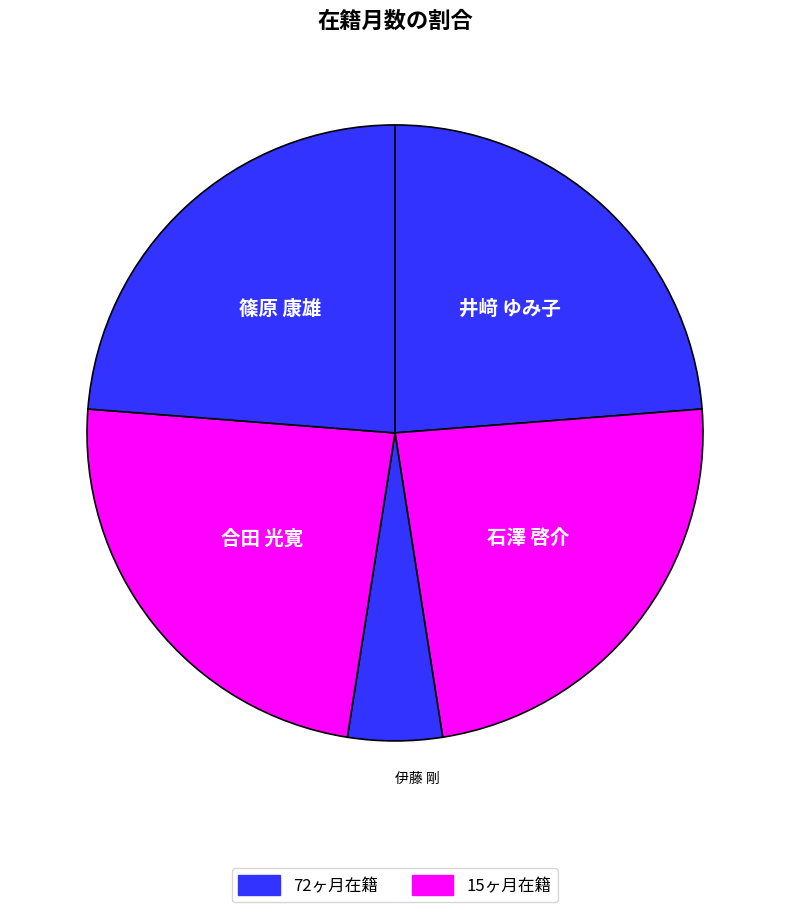

How many segments does this pie chart have?

5